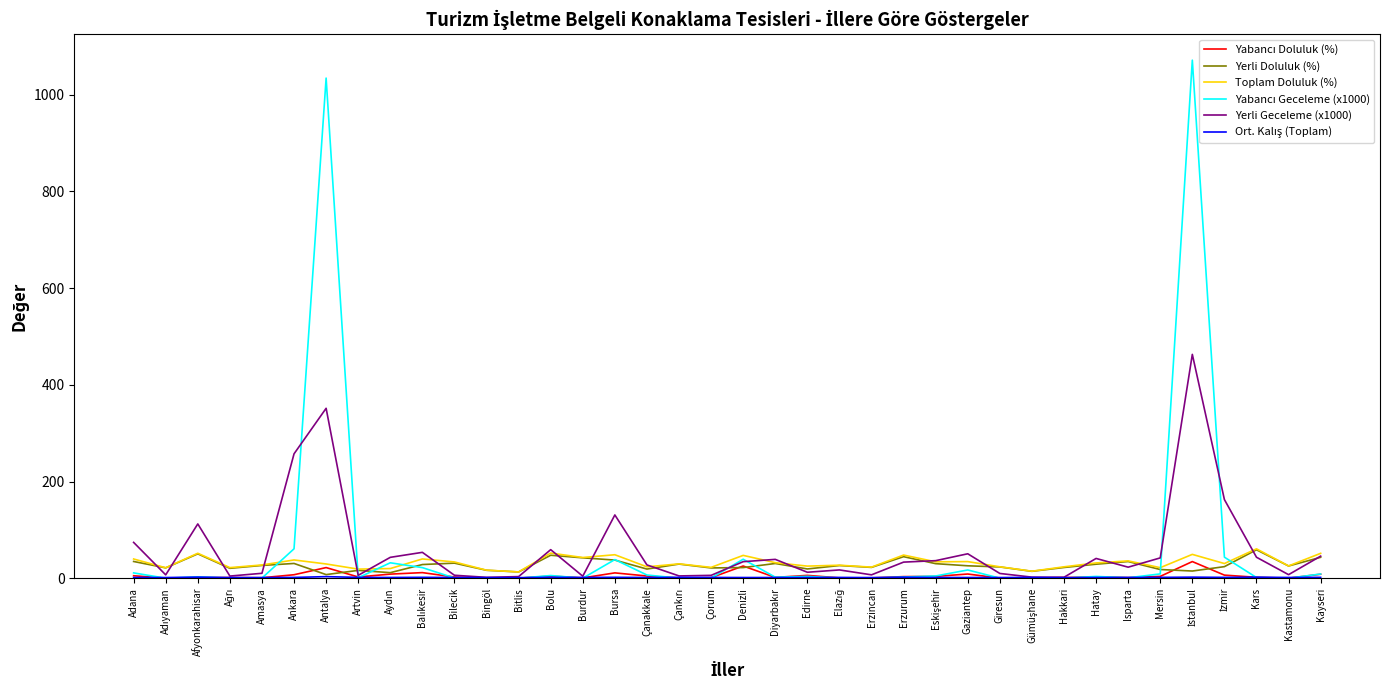

What is the maximum value shown in the chart?

1071.6